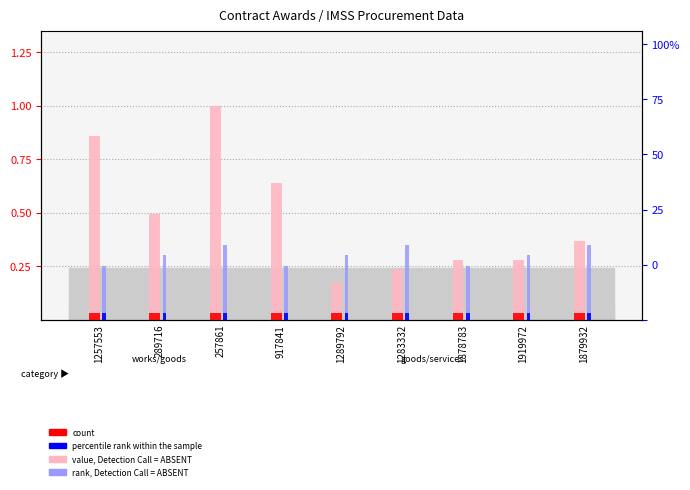

Between 1878783 and 1879932, which series saw the biggest shift?

rank, Detection Call = ABSENT